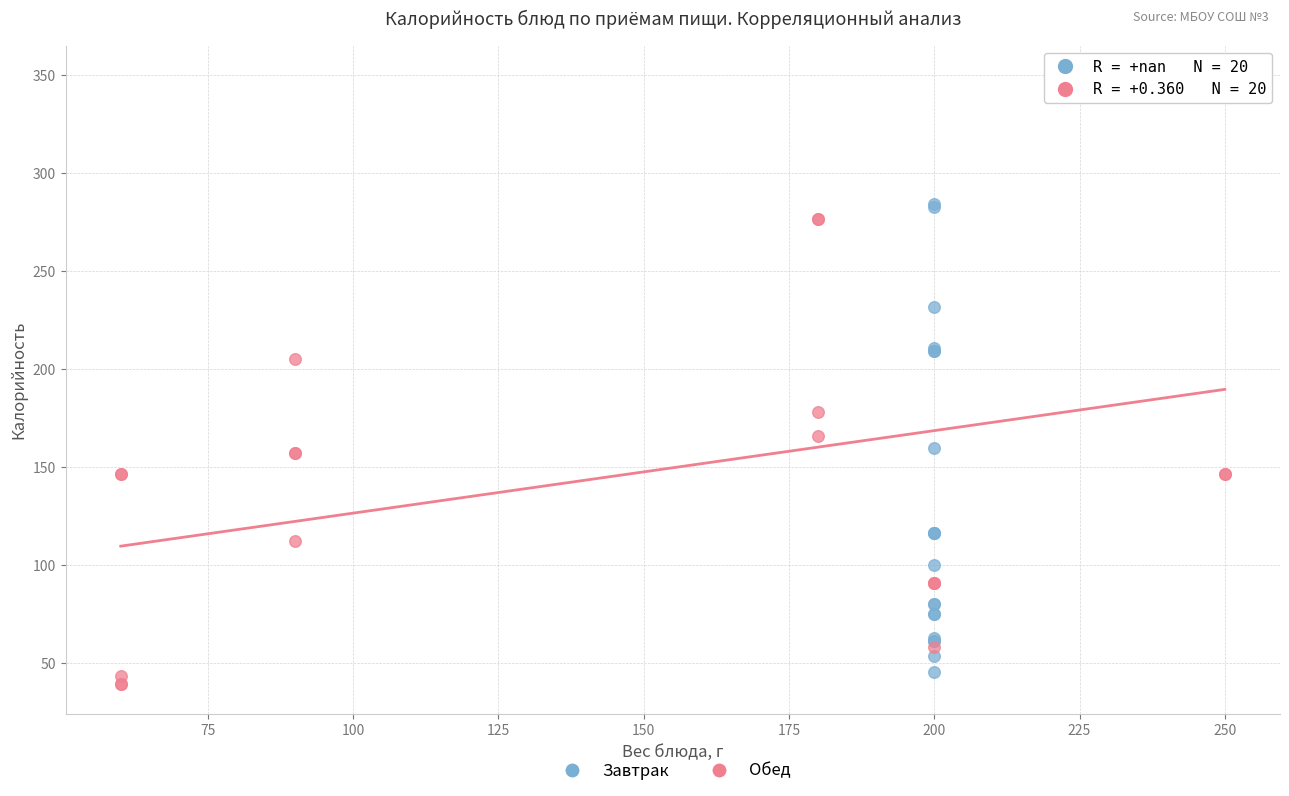

Which series reaches the maximum Y coordinate?

Обед